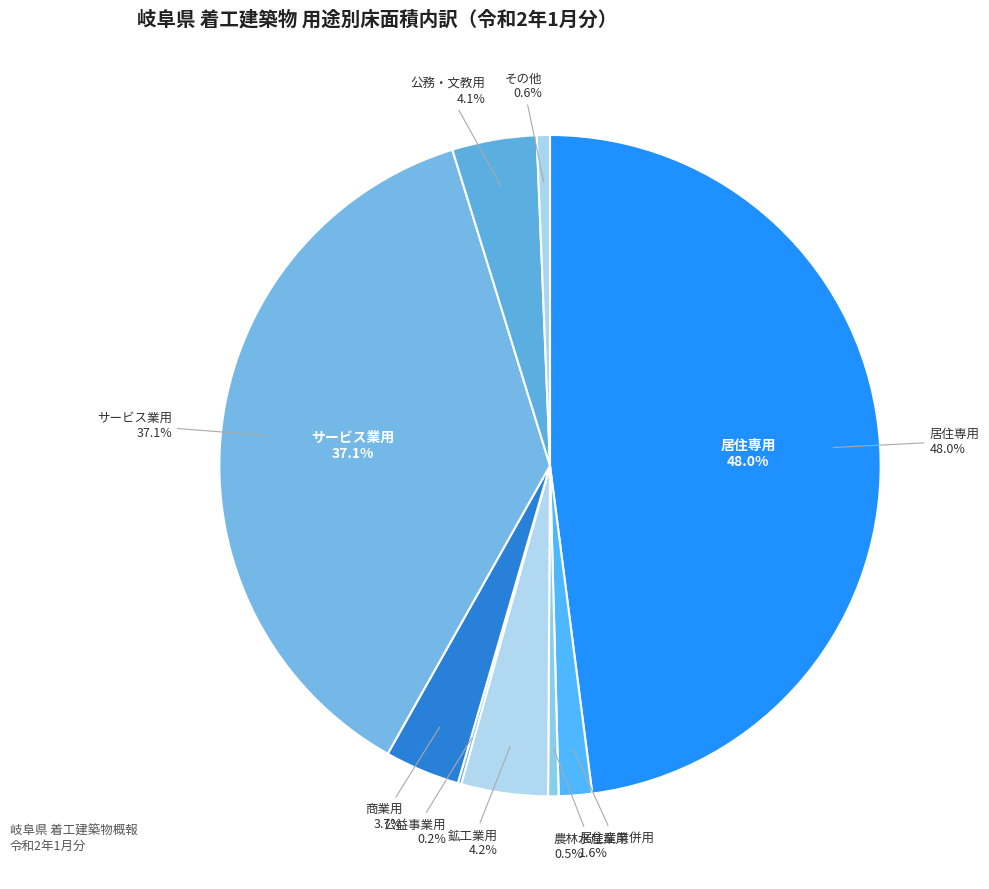

Which has a higher value, サービス業用 or 農林水産業用?

サービス業用